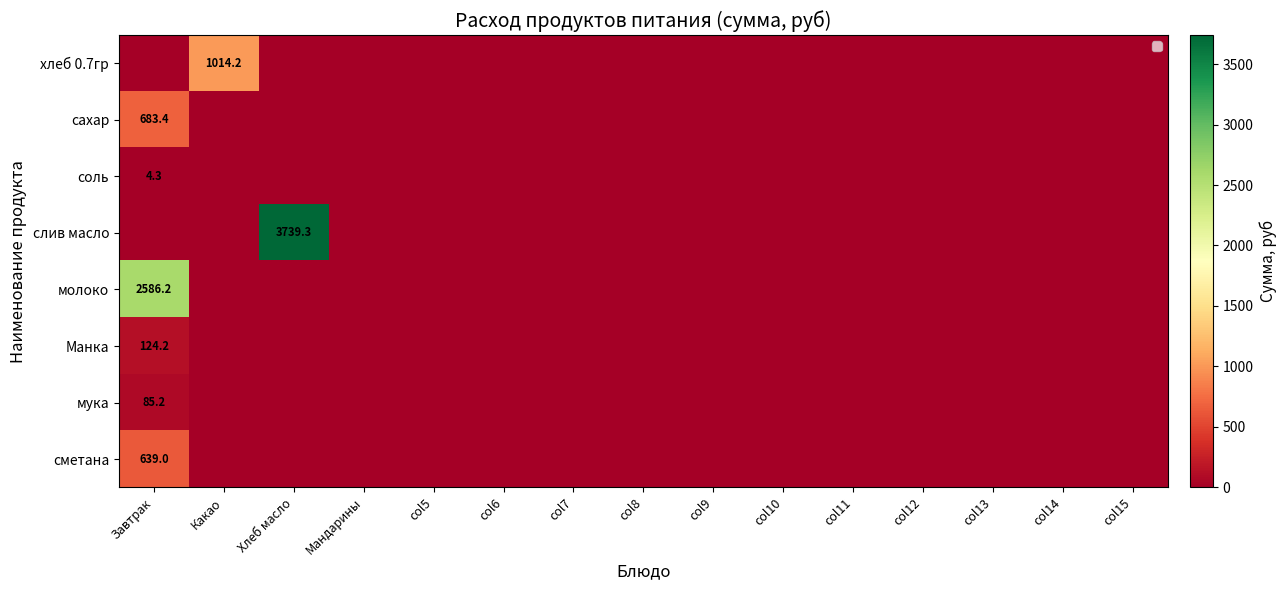

At how many categories does at least one series exceed 1874?

2